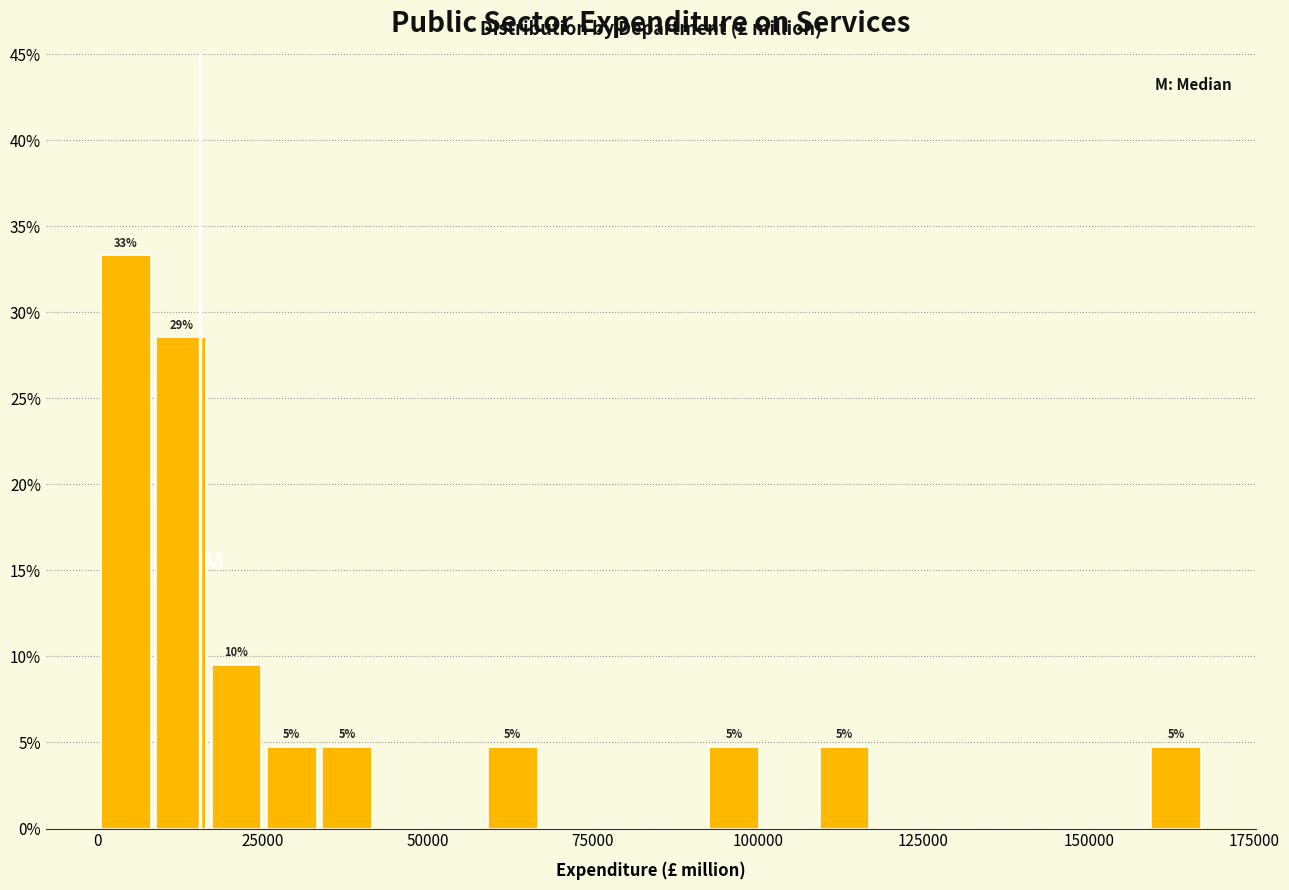

Read against the x-axis, roughly where is the centre of the tallest bar?

5000